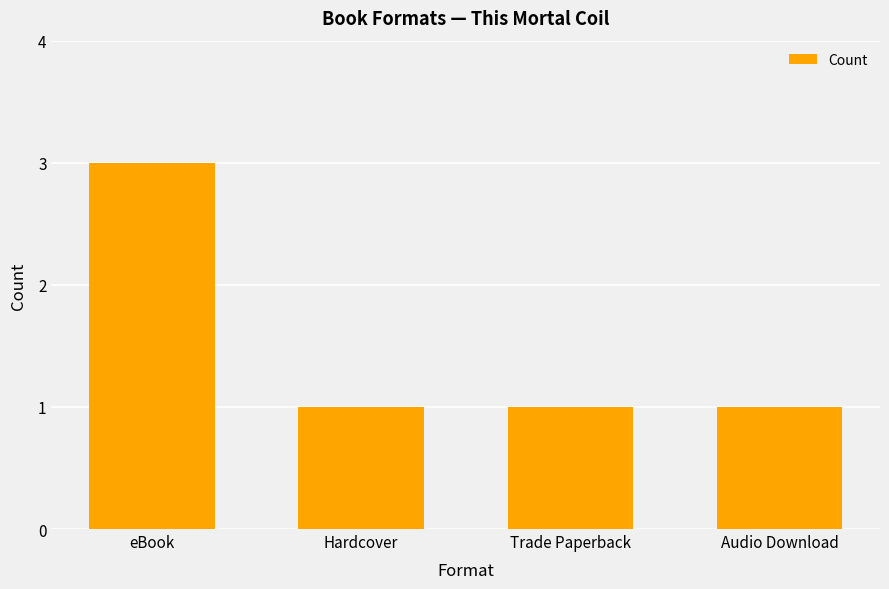

What is the sum of the values at eBook and Audio Download?

4